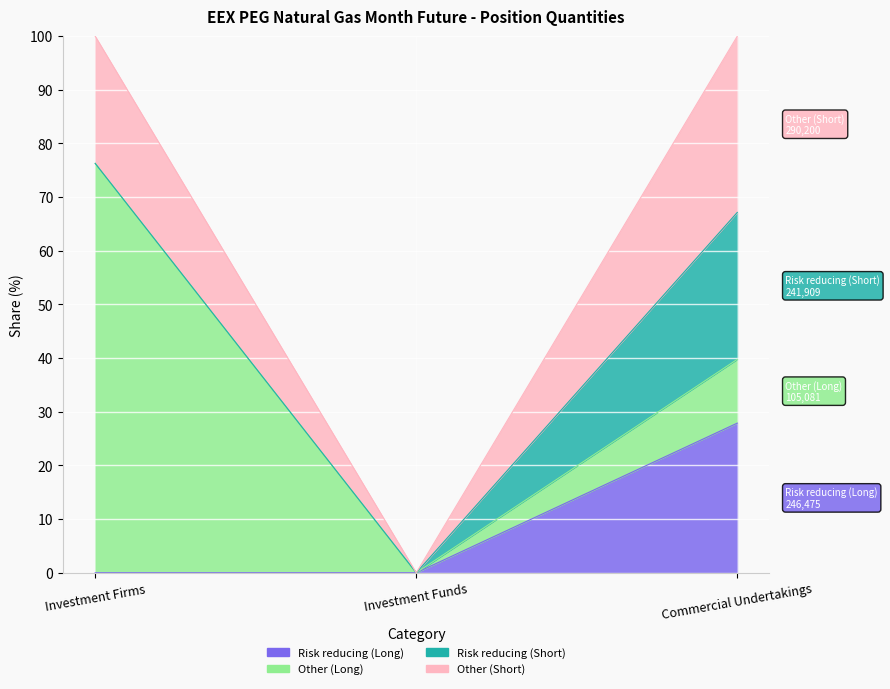

Is the value of Risk reducing (Long) at Investment Funds greater than the value of Other (Long) at Commercial Undertakings?

No